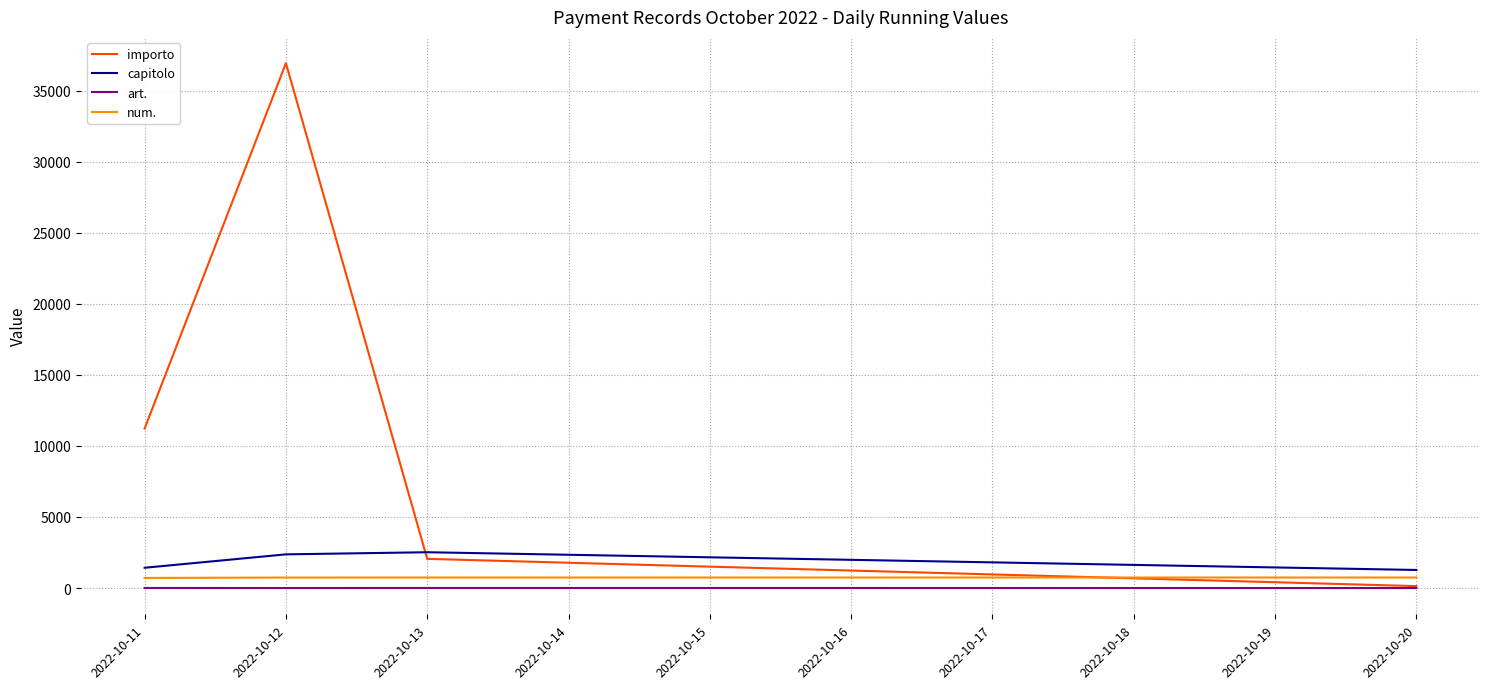

The value of importo at 2022-10-12 is 9999.7. True or false?

False